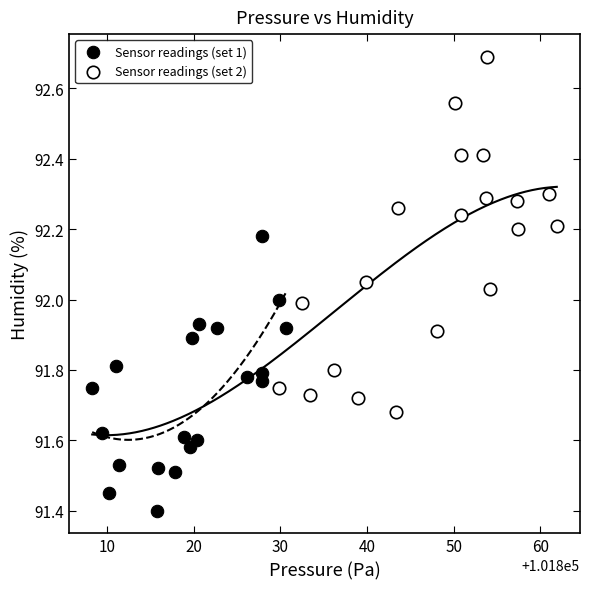

Which series contains the highest Y value?

Sensor readings (set 2)